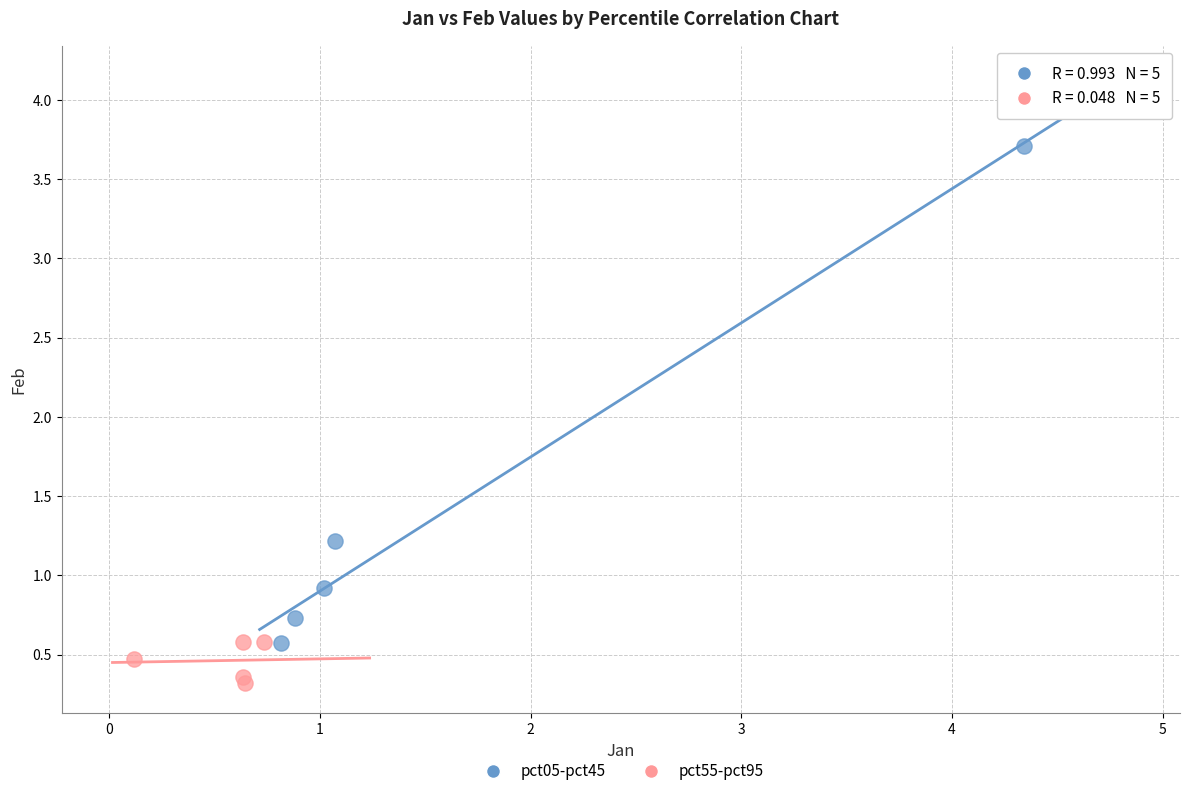

Which series has the widest spread of Y values?

pct05-pct45